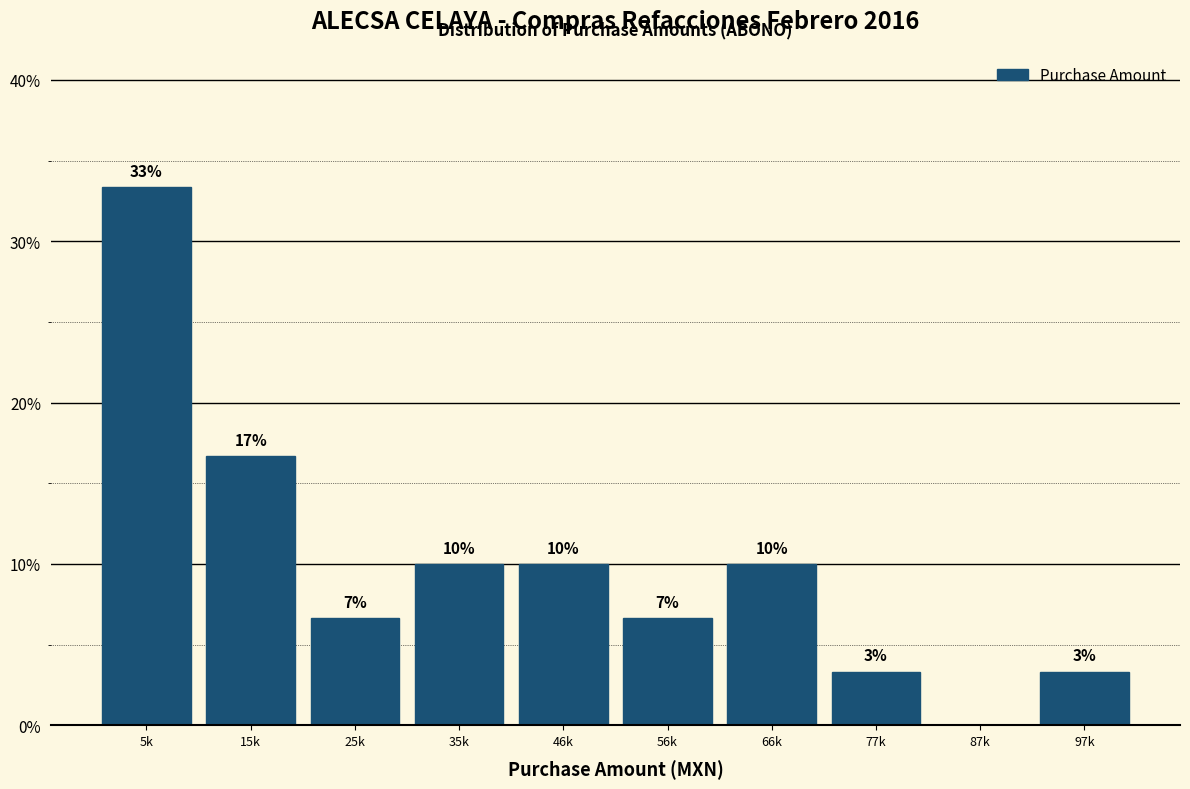

Are the bars horizontal?

No